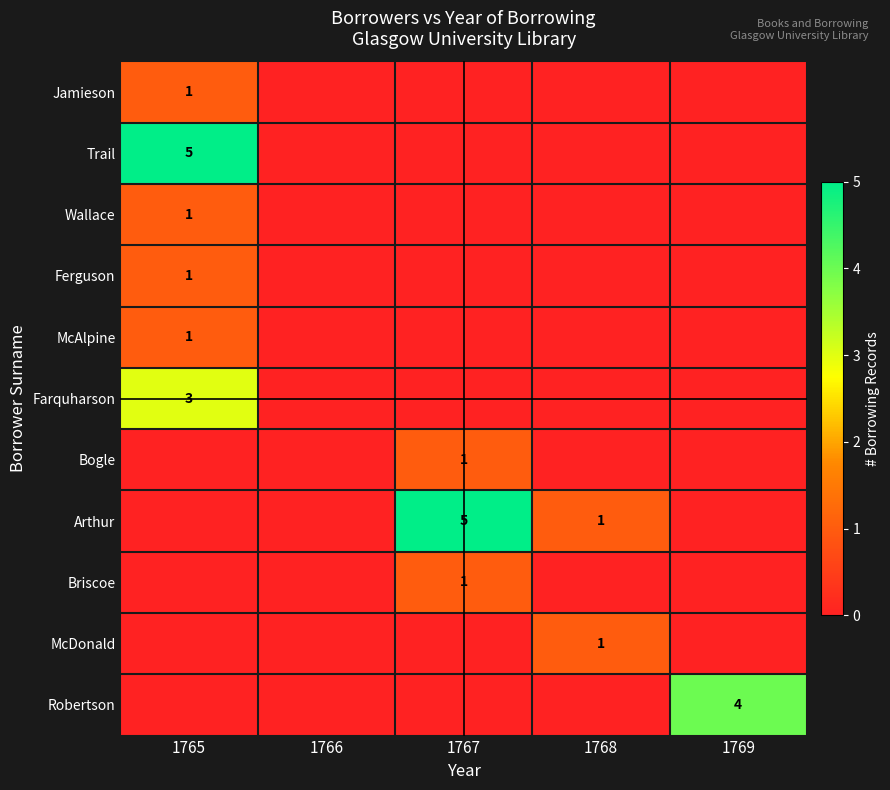

How many data points does each series have?

5